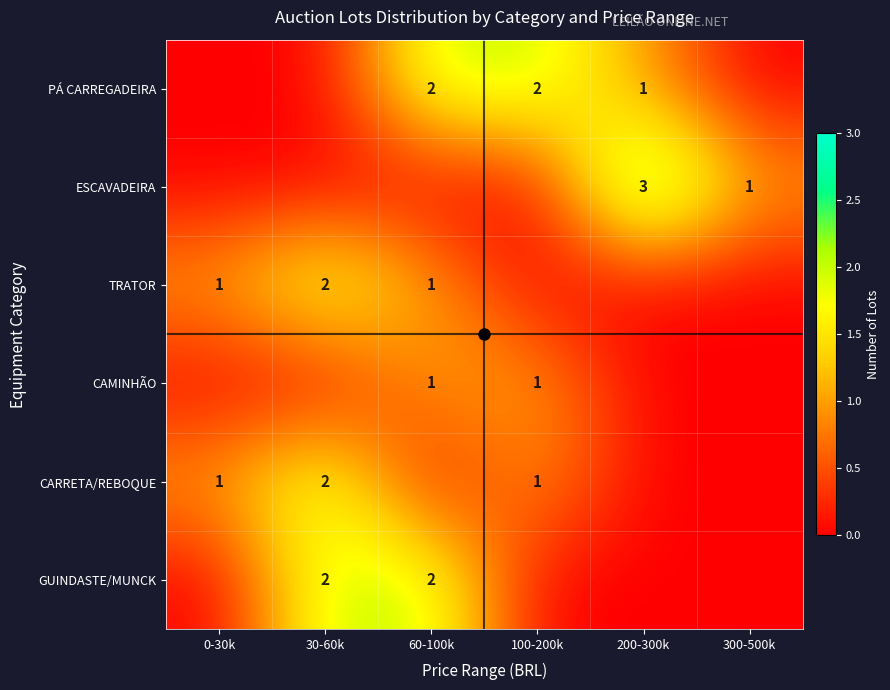

At 200-300k, list the series in order from smallest to largest.

TRATOR, CAMINHÃO, CARRETA/REBOQUE, GUINDASTE/MUNCK, PÁ CARREGADEIRA, ESCAVADEIRA